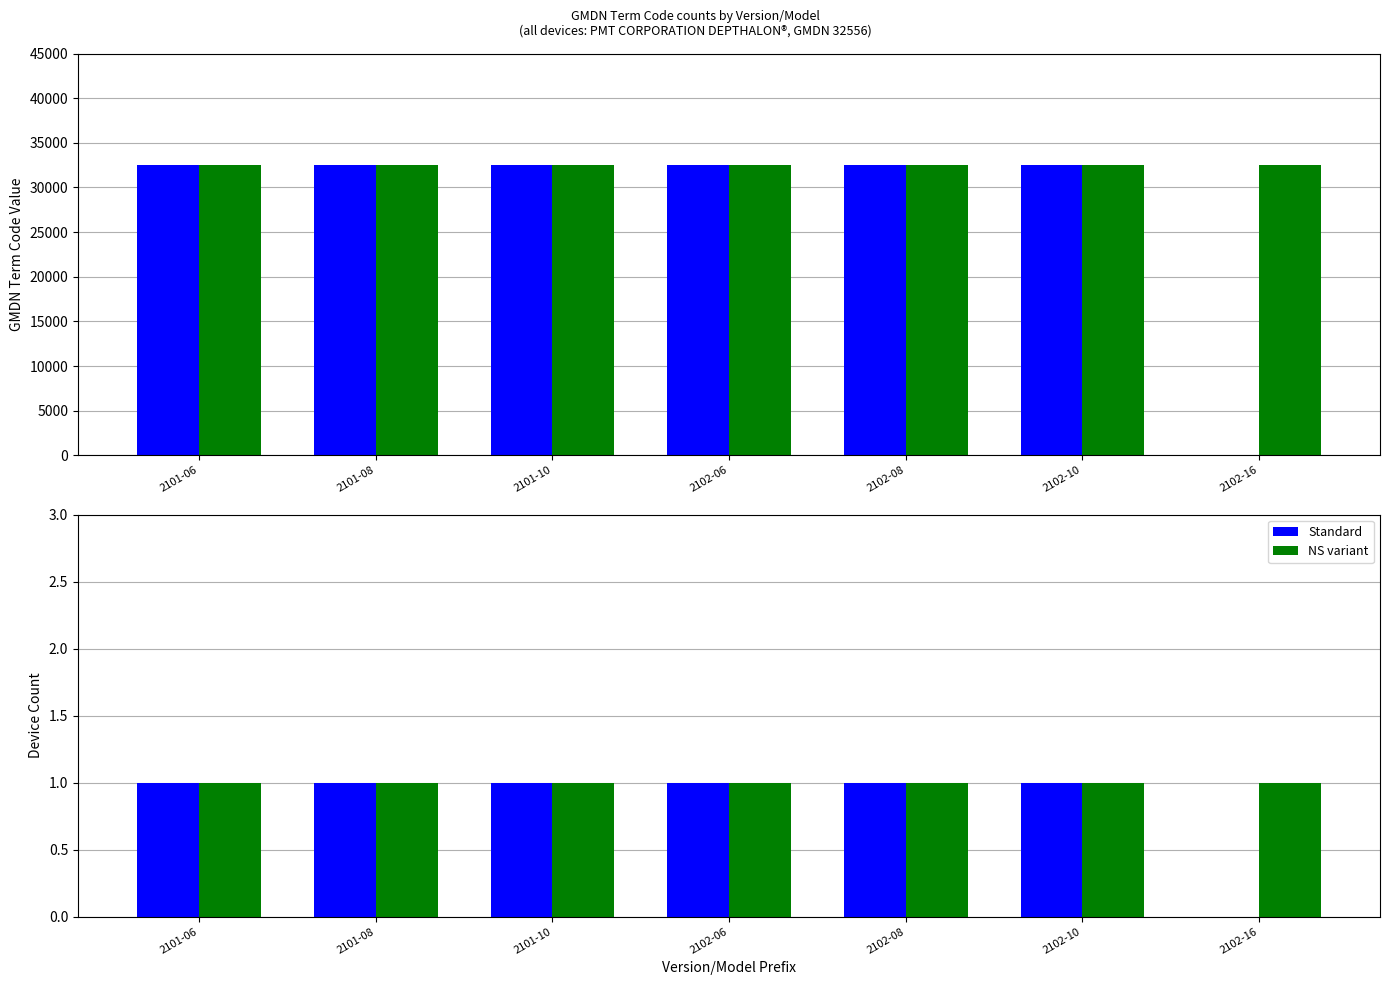

What are all the series names shown in the legend?

Standard, NS variant